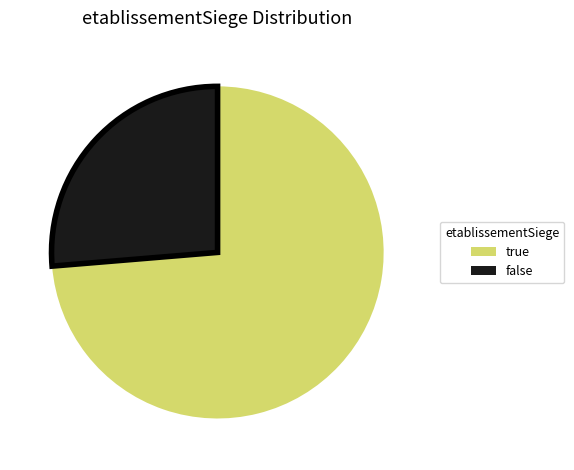

True or false: false accounts for 21% of the total.

False